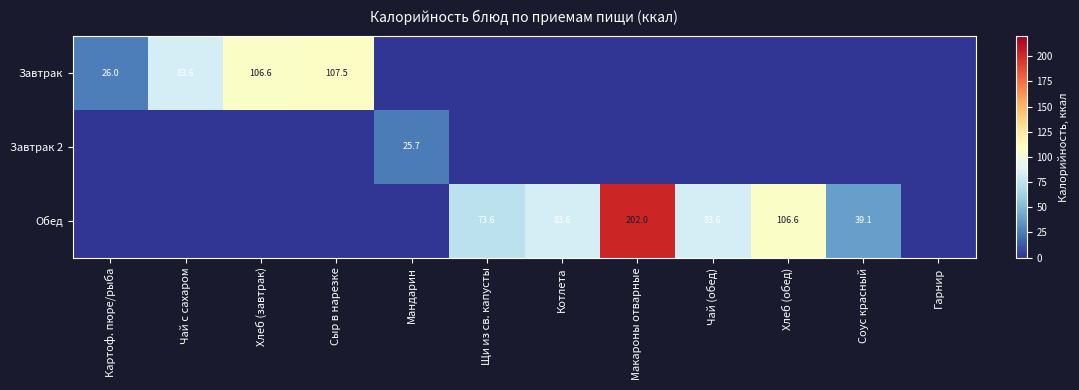

The value of Обед at Соус красный is 39.1. True or false?

True